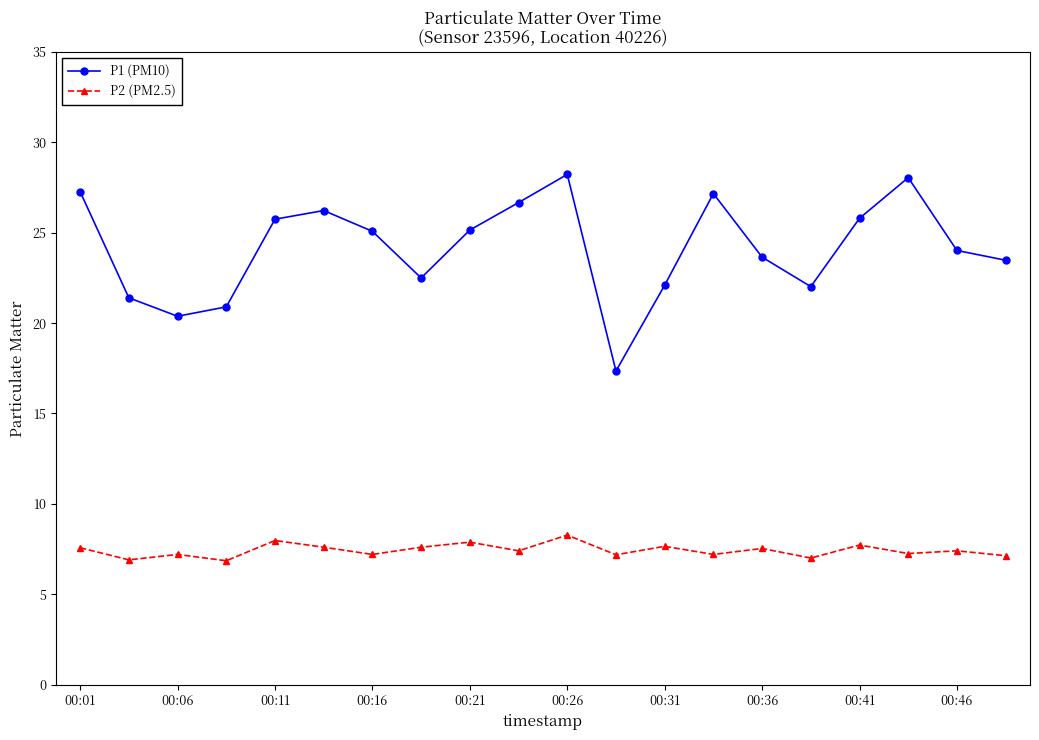

True or false: P1 (PM10) and P2 (PM2.5) intersect in this chart.

False